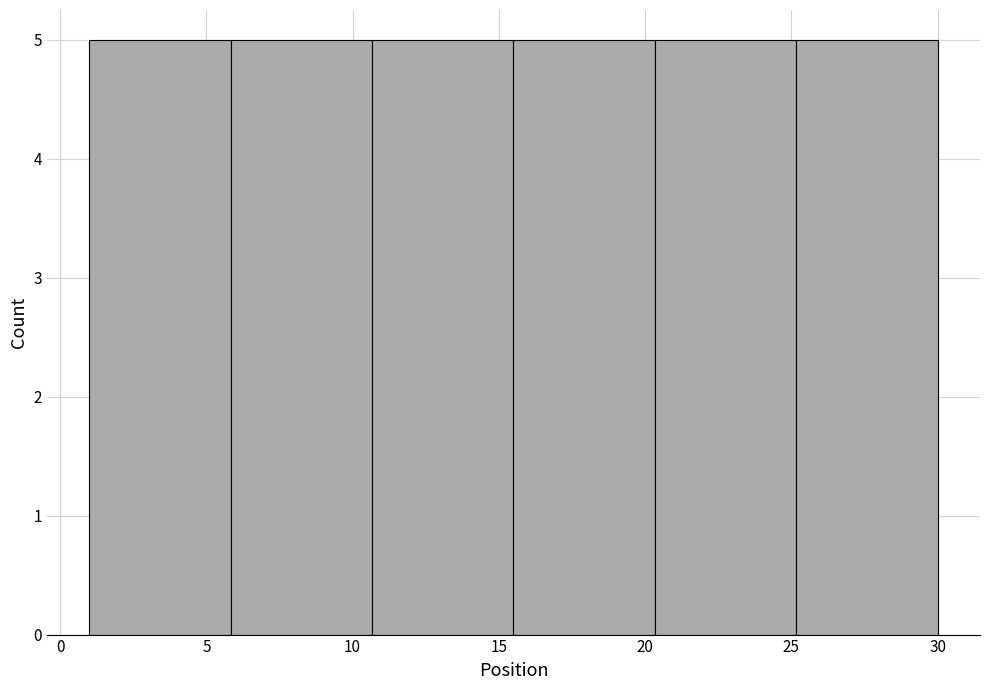

How tall is the bar that spans 1.0 to 6.0 on the x-axis? Neither the bar edges nor the heights are printed on the chart, so give them approximately, as read against the axes.

5